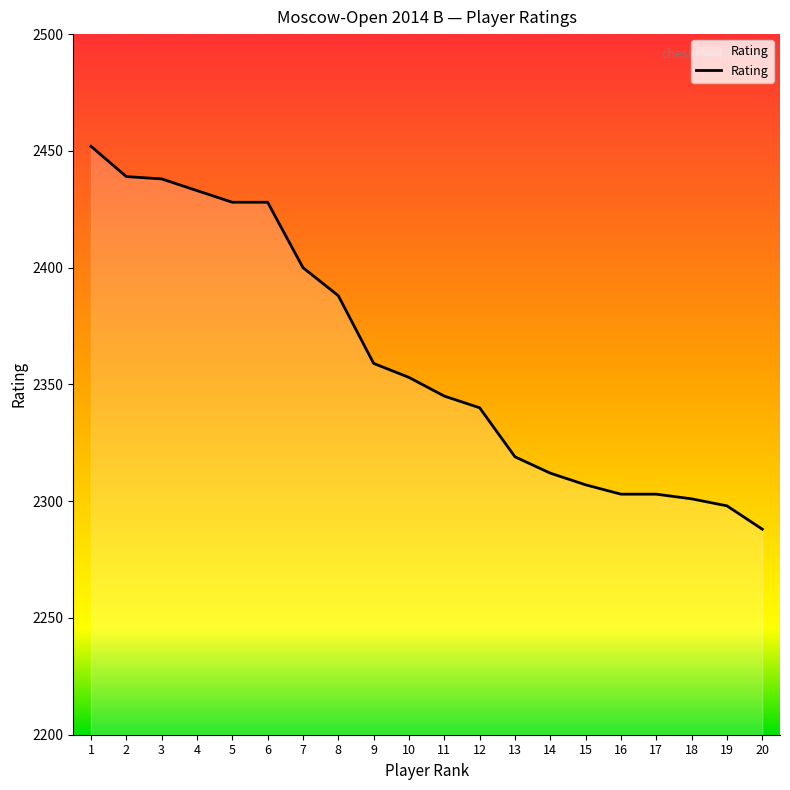

At which label is the value closest to 2370?

9